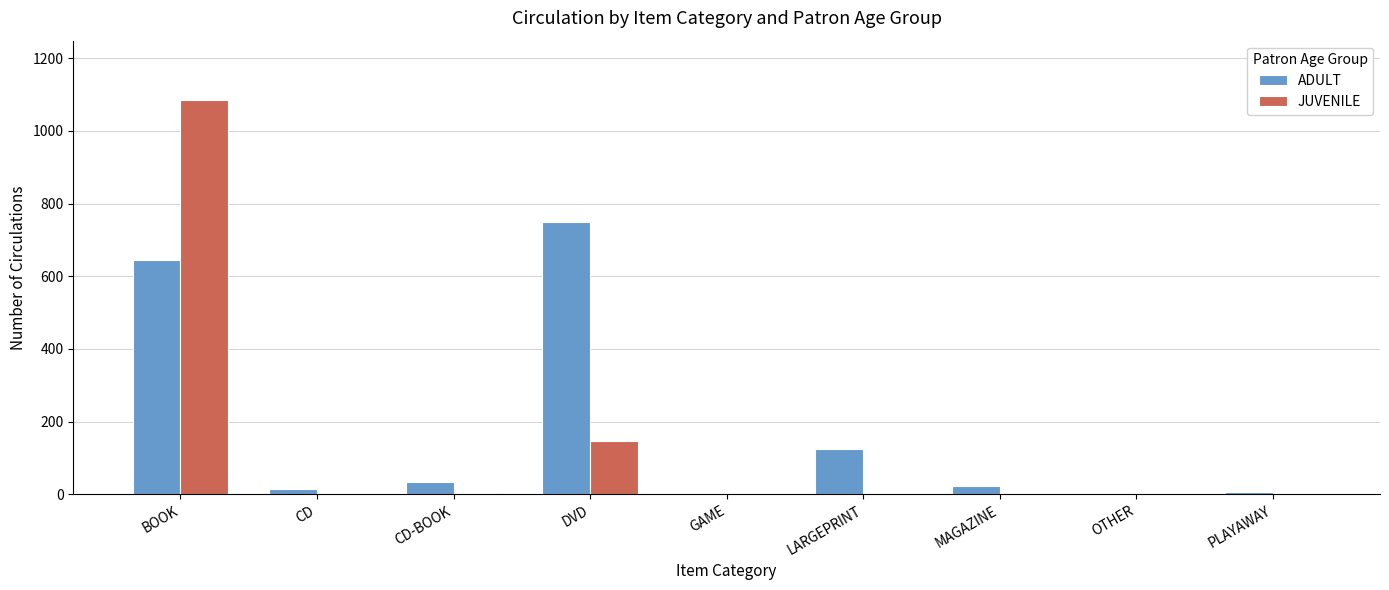

What is the difference between the ADULT values at CD and DVD?

736